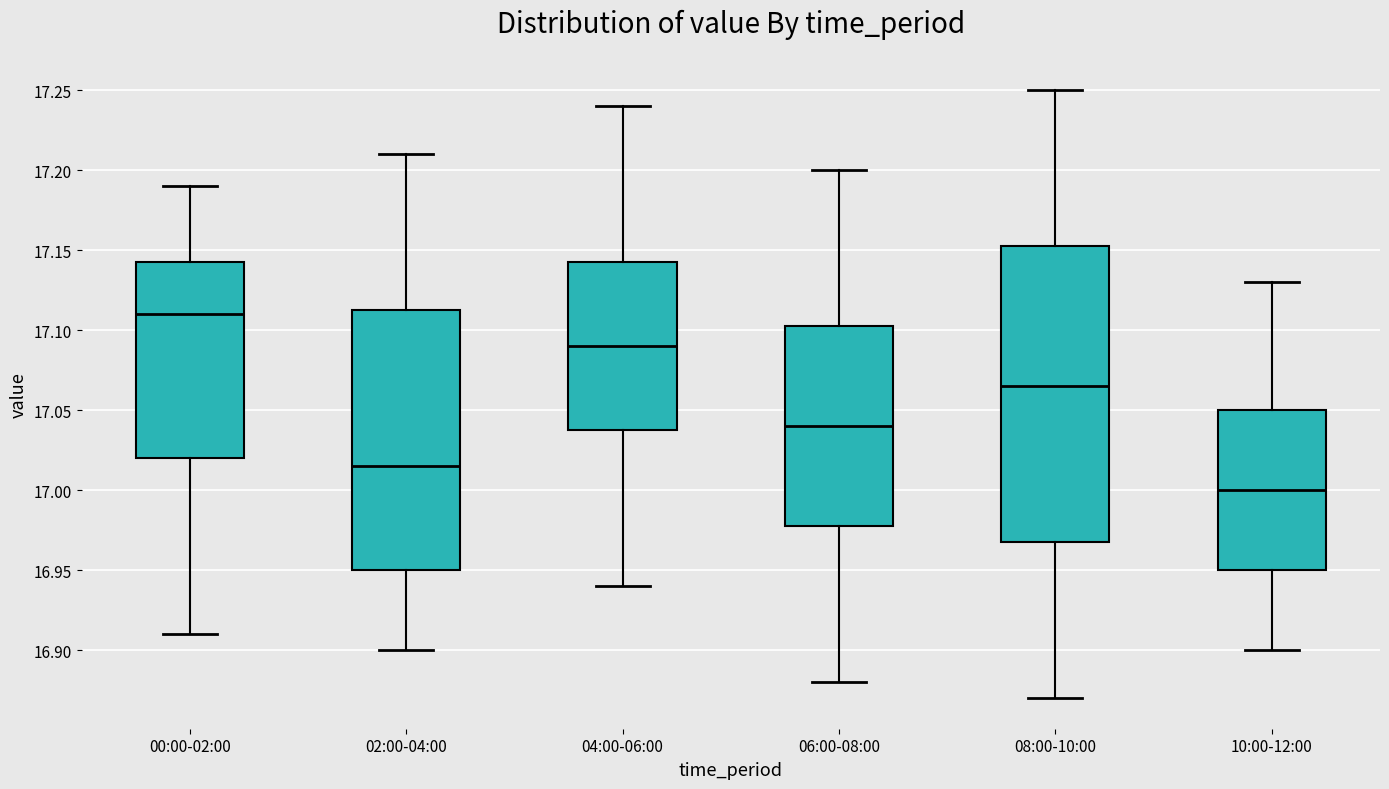

Which box's median line is the lowest?

10:00-12:00